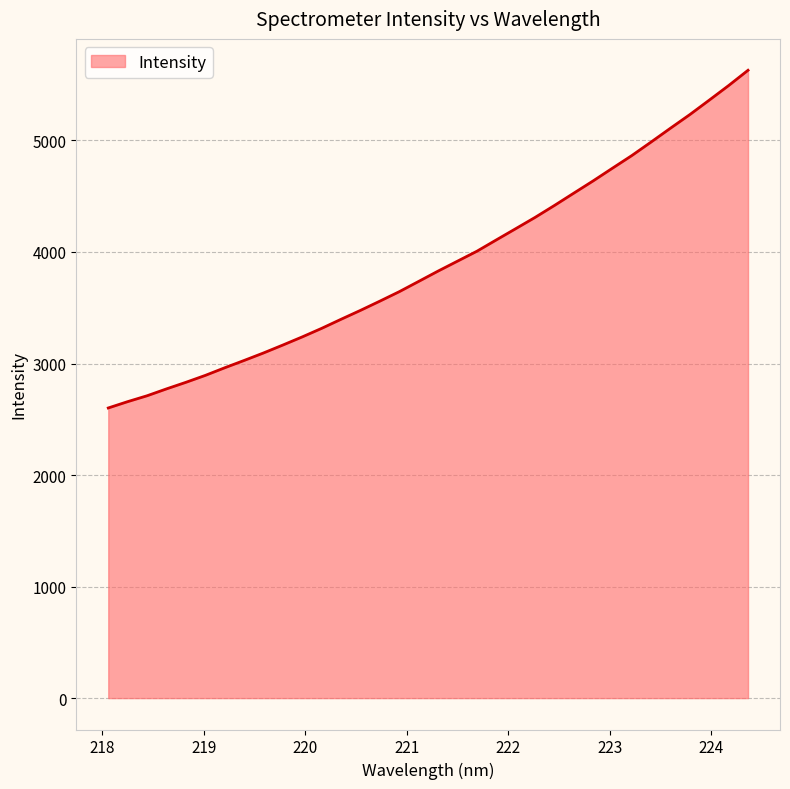

What is the minimum value shown in the chart?

2601.5